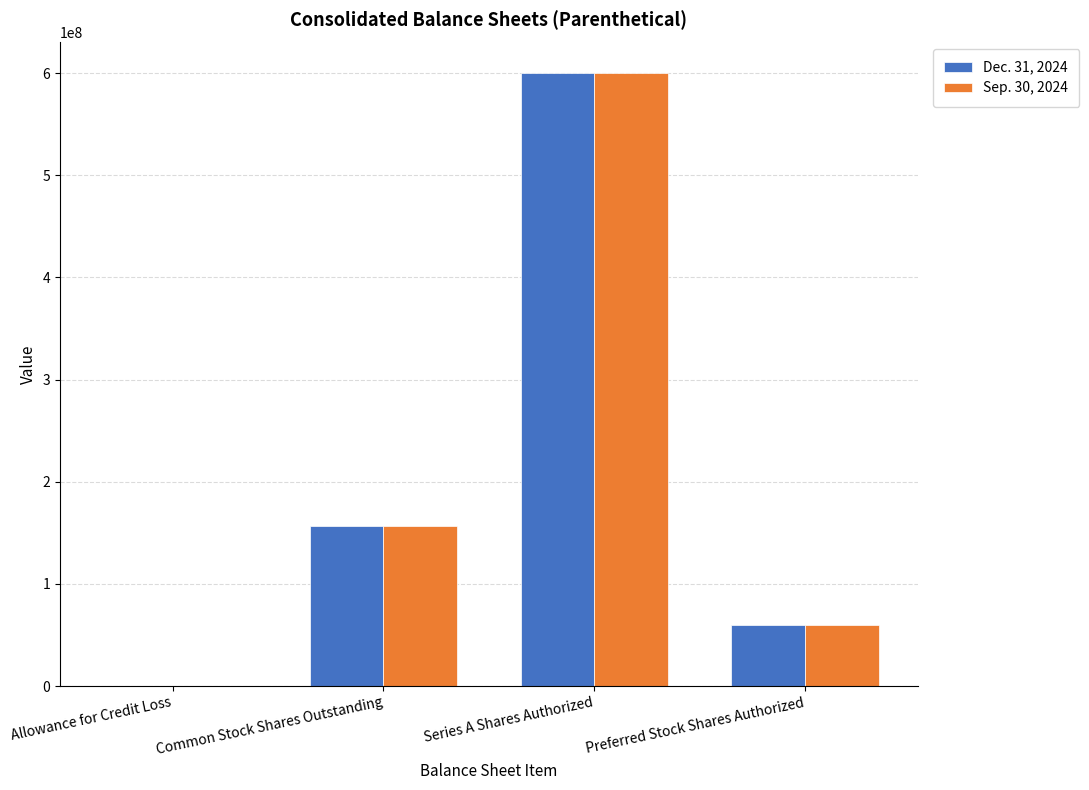

Reading left to right, extract all data points from this chart.

Dec. 31, 2024: 7.9	156563285.0	600000000.0	60000000.0
Sep. 30, 2024: 8.3	156227170.0	600000000.0	60000000.0